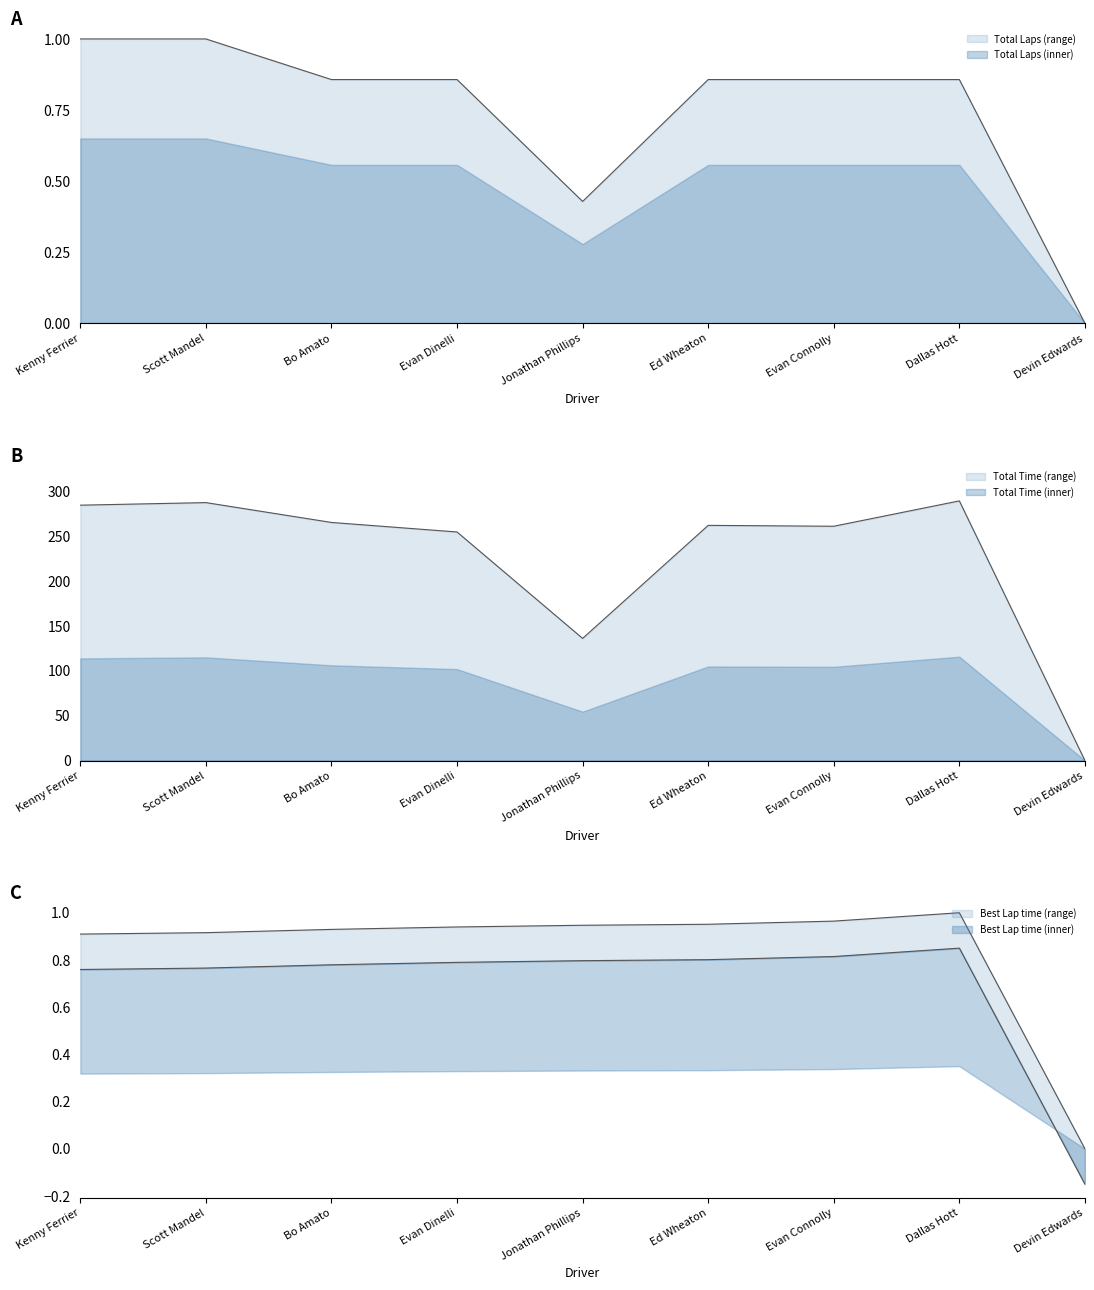

Count the number of data series in this chart.

3